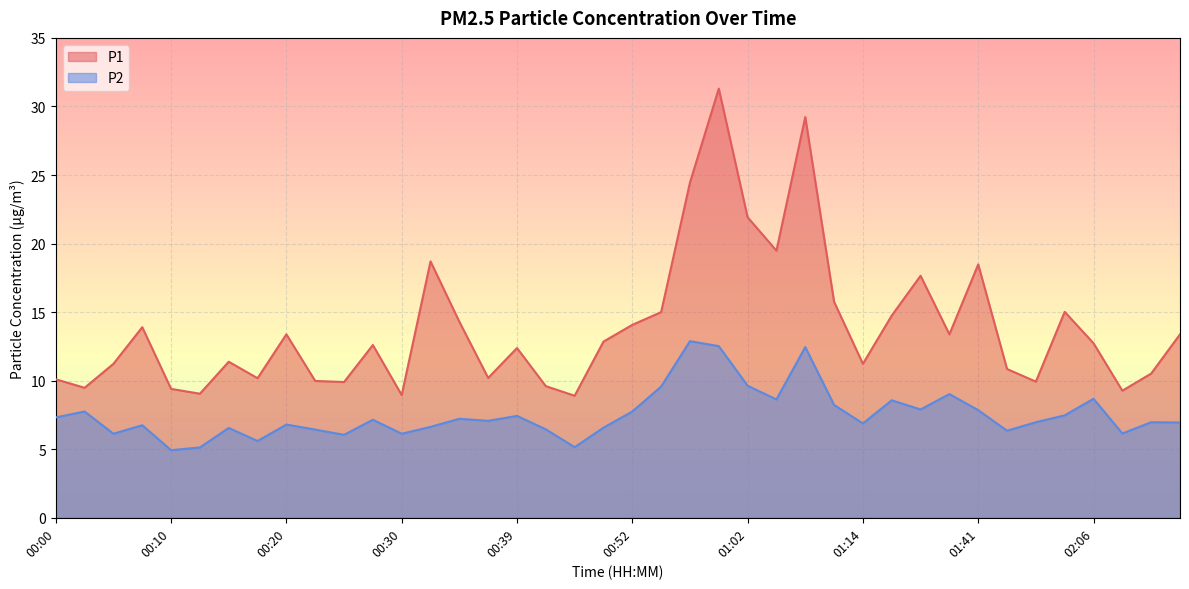

True or false: P1 has more than 1 interior local peaks.

True